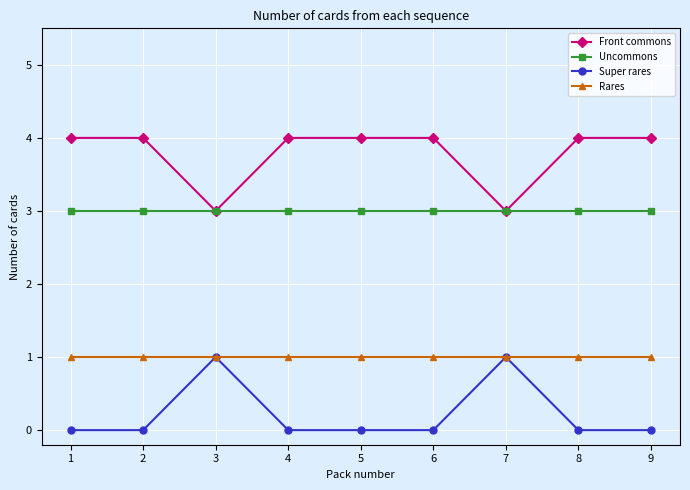

At how many categories does at least one series exceed 0?

9